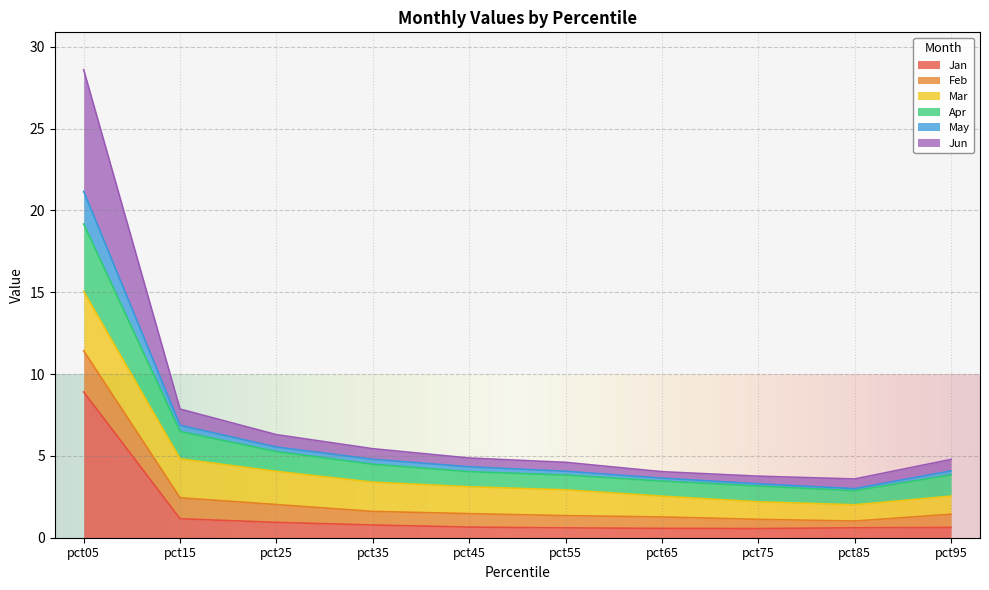

True or false: Apr has more than 0 interior local peaks.

False